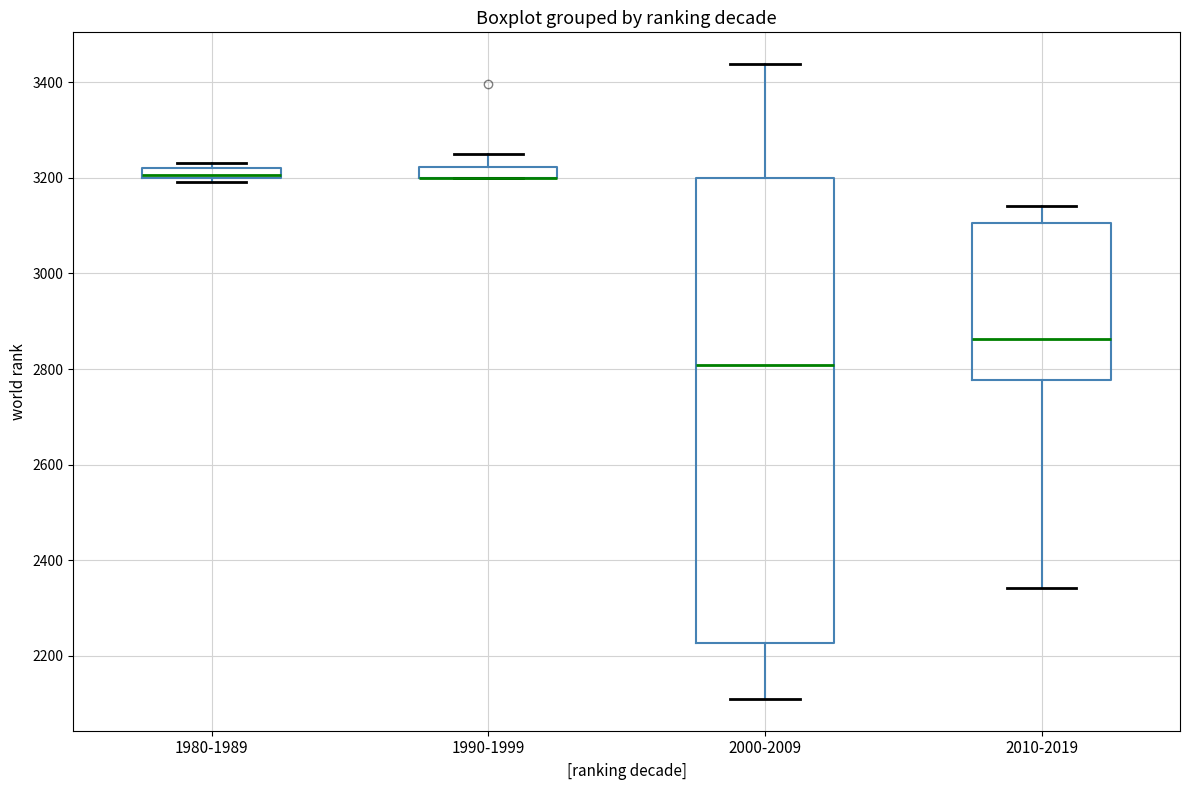

Which box is the tallest, from its lower edge to its upper edge?

2000-2009